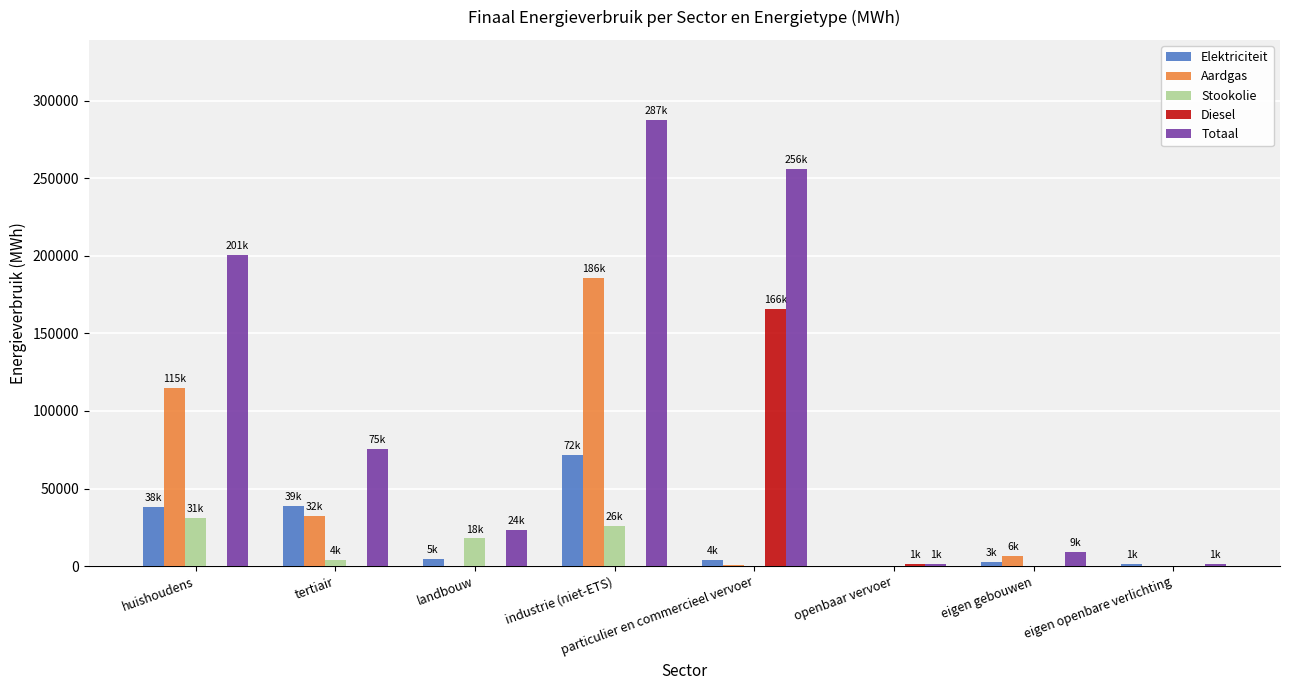

What is the sum of all Stookolie values?

78596.7